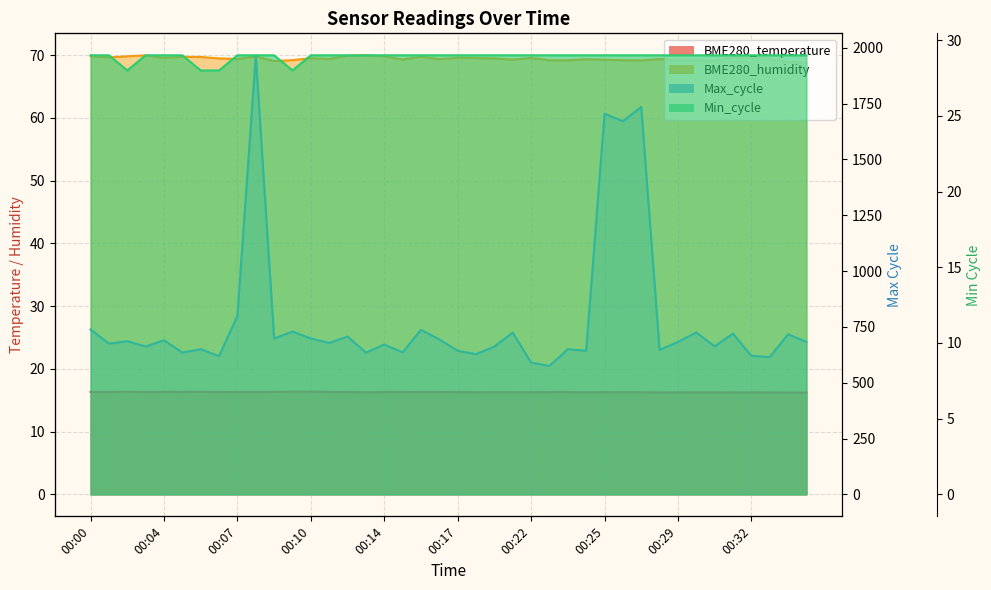

List the series in order of their peak value, highest first.

Max_cycle, BME280_humidity, Min_cycle, BME280_temperature